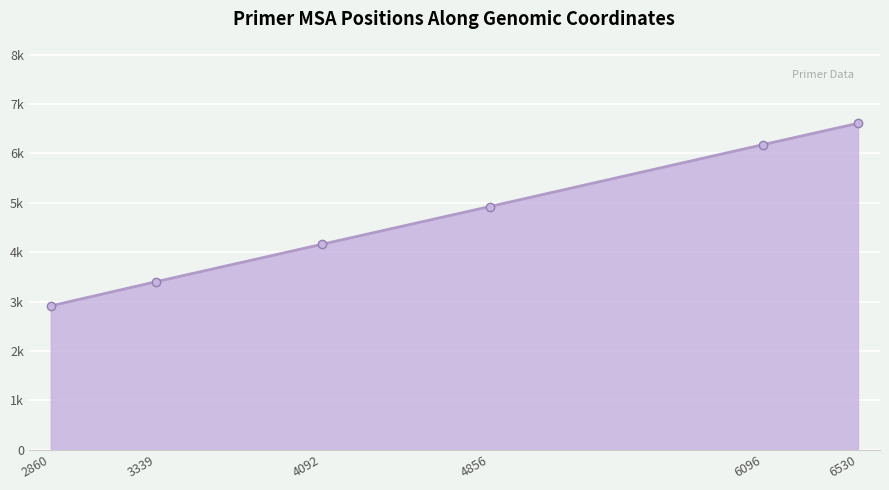

True or false: the data shows 6174 at 6096.

True